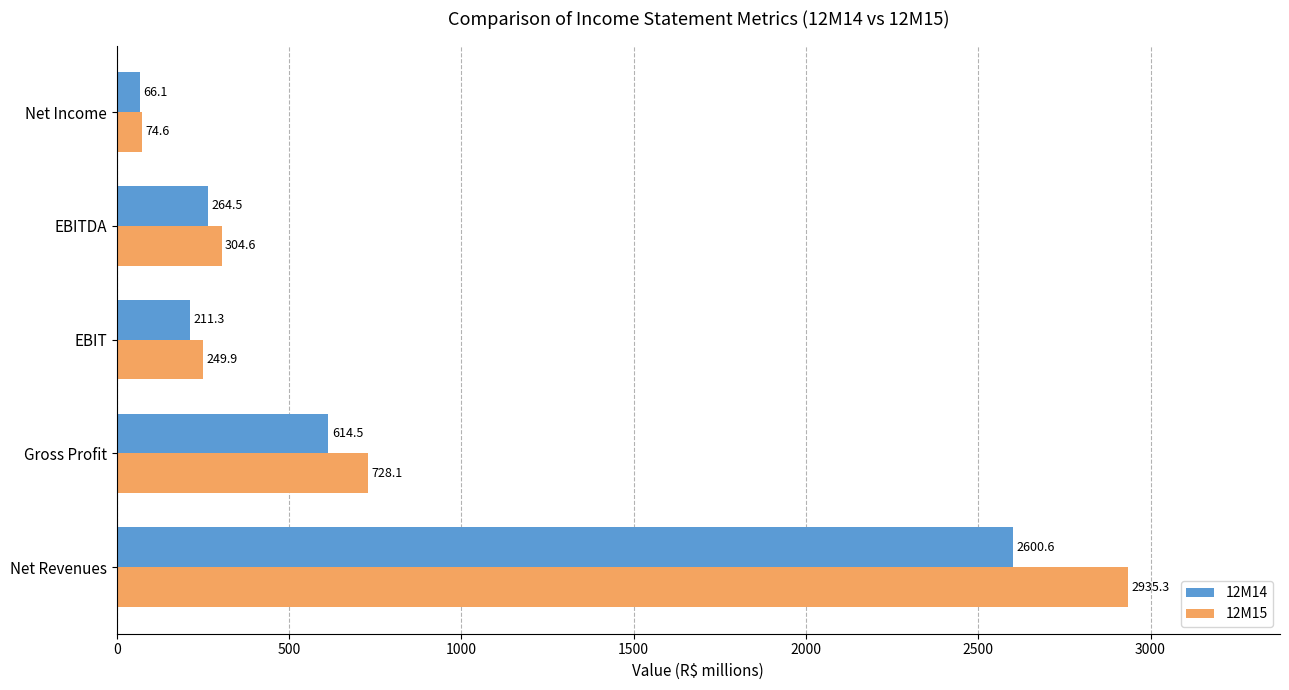

Where is 12M15 nearest to the value 1504?

Gross Profit